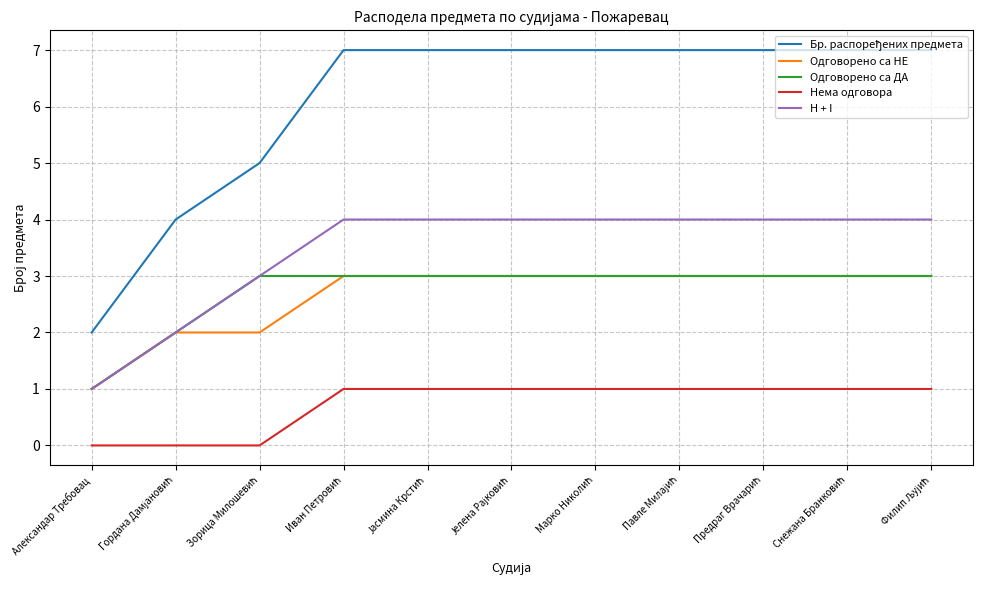

Does the chart have visible grid lines?

Yes